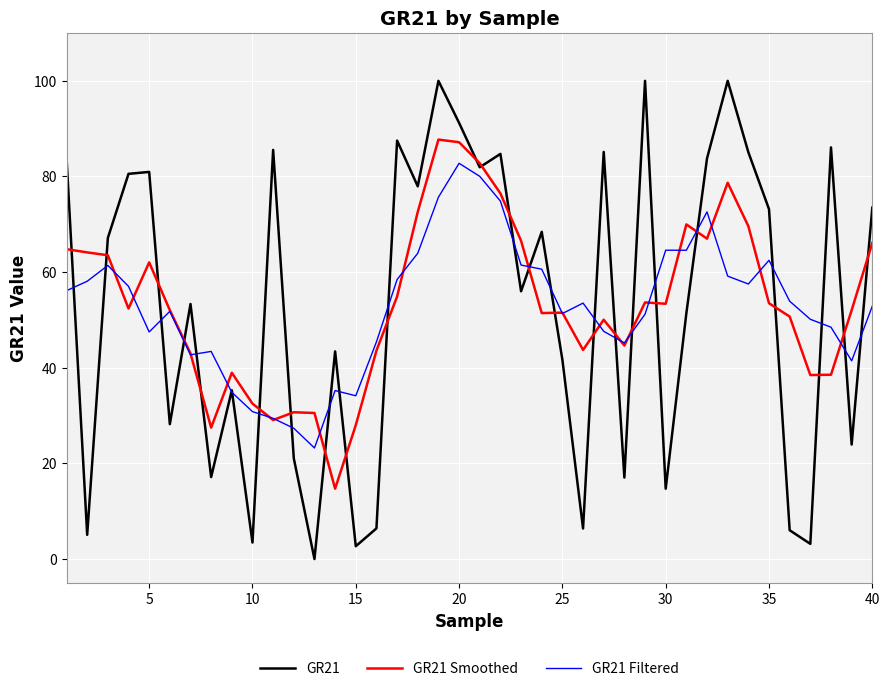

After their last crossing, which series has the higher values: GR21 Smoothed or GR21?

GR21